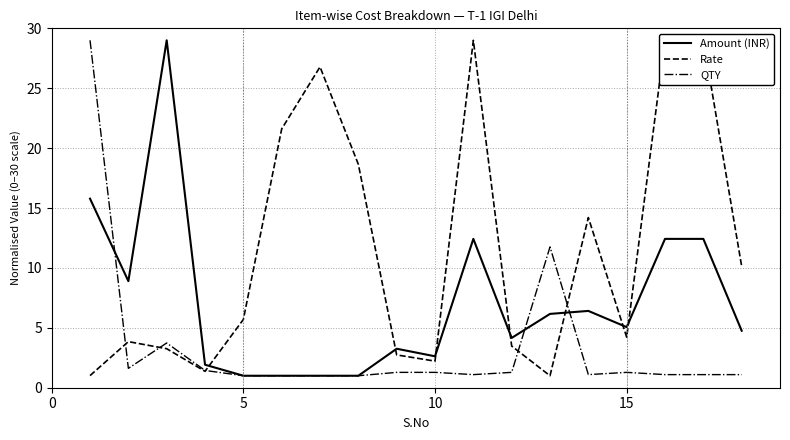

Rank the series by their maximum value, from highest to lowest.

Amount (INR), Rate, QTY